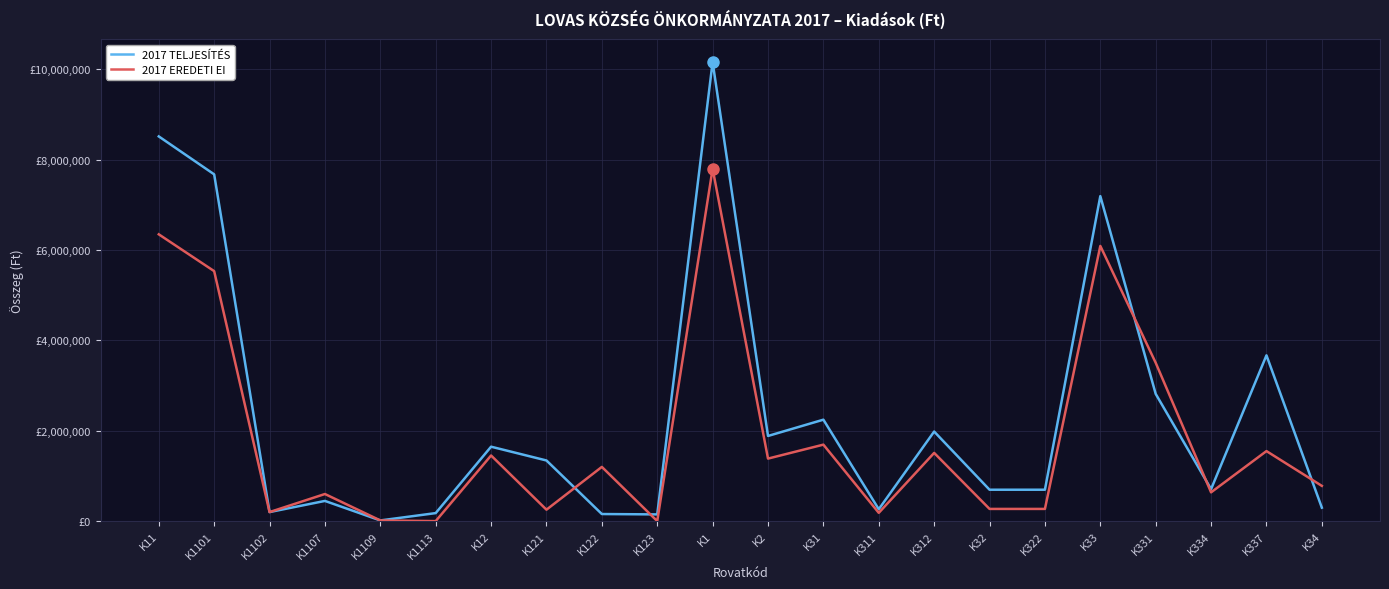

Is the value of 2017 TELJESÍTÉS at K337 greater than the value of 2017 EREDETI EI at K122?

Yes